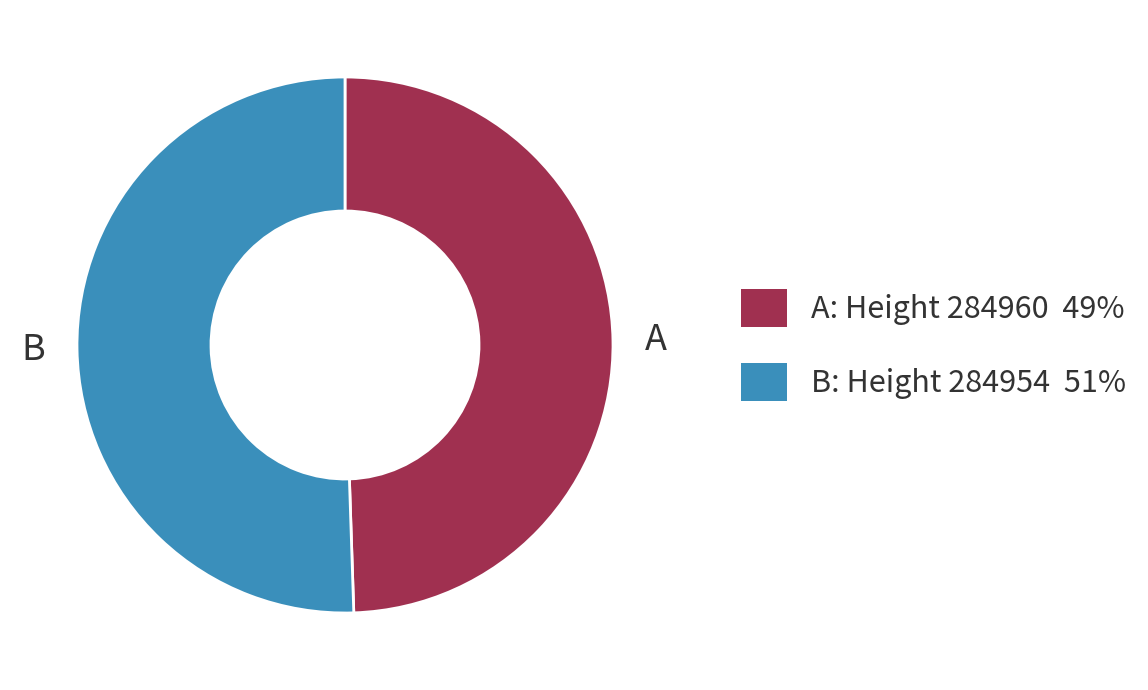

Is there any slice that represents more than half of the pie?

Yes